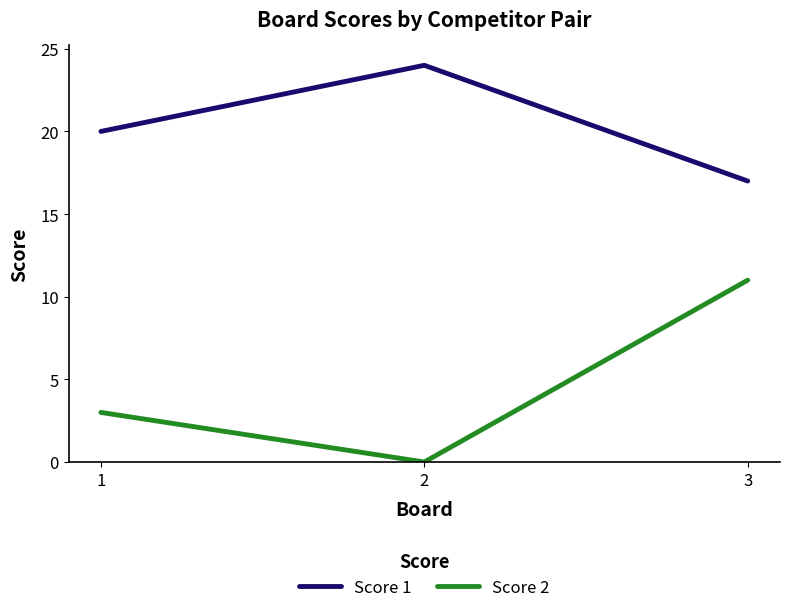

What is the total value across all series at 1?

23